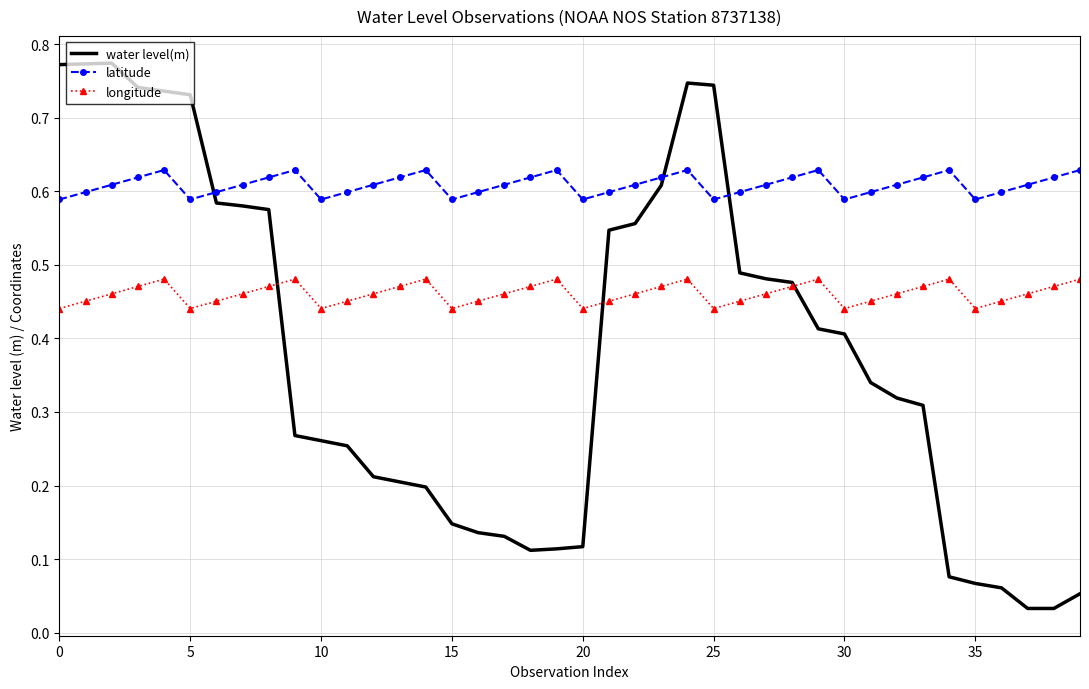

Rank the series by their average value, from lowest to highest.

water level(m), longitude, latitude